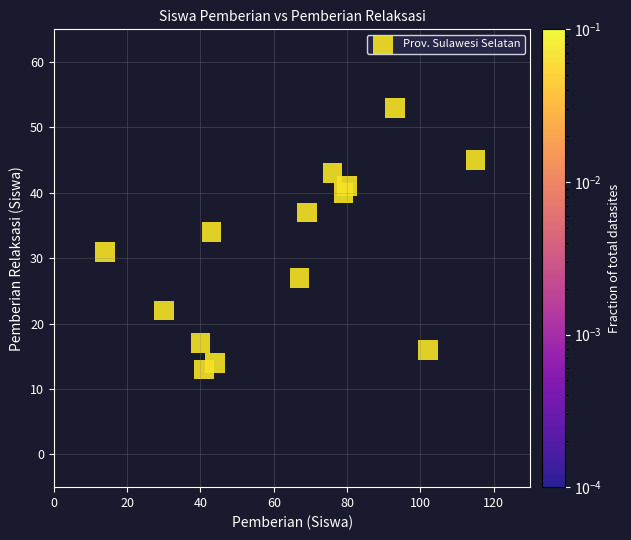

What Y value in the scatter plot is closest to 33?

34